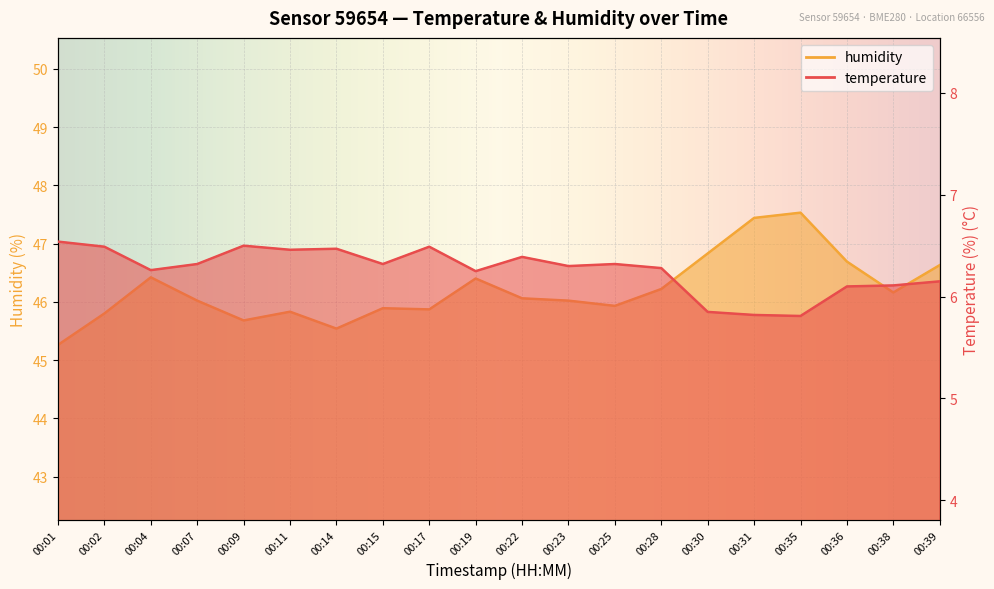

Which series changed the most between 00:23 and 00:38?

temperature